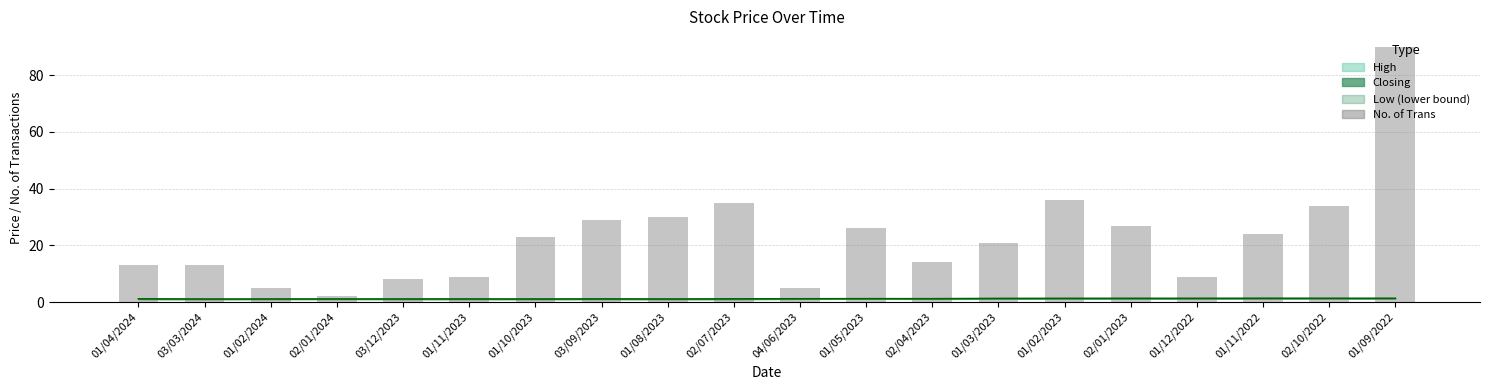

The value at 02/07/2023 is 35. True or false?

True